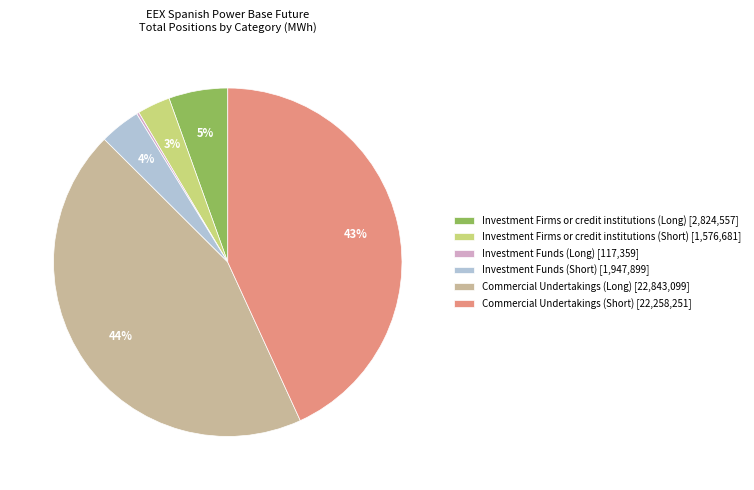

Is there any slice that represents more than half of the pie?

No